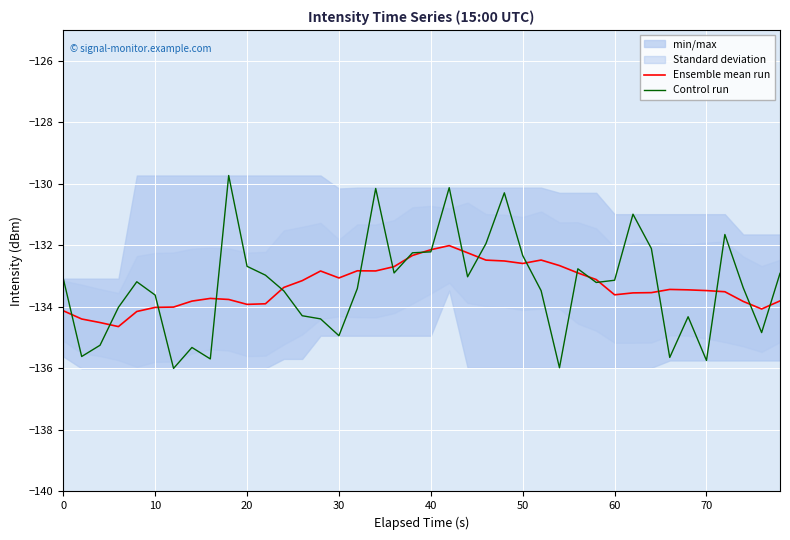

What is the value of the Ensemble mean run point at the 2nd from the left?

-134.4